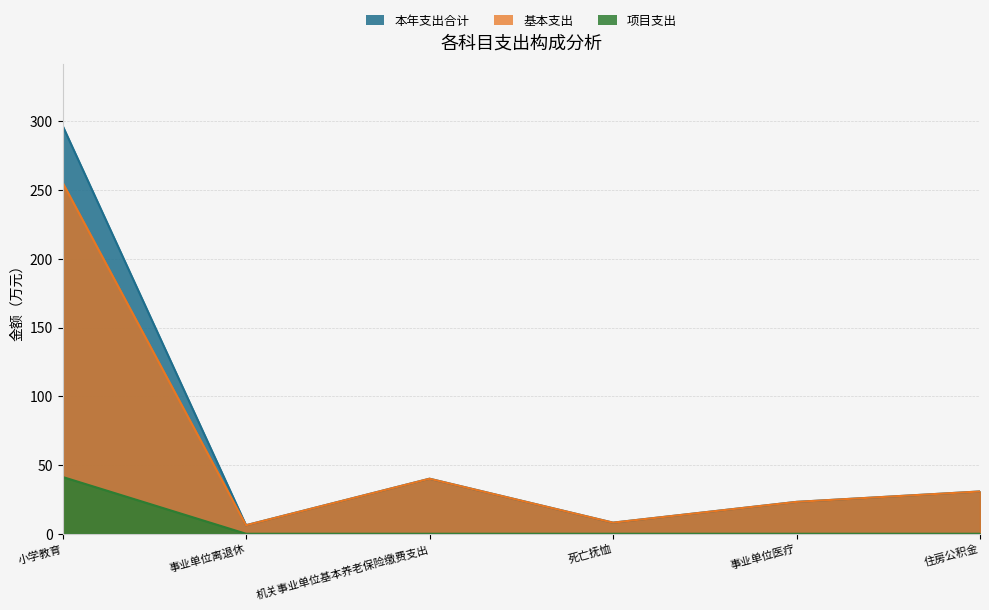

True or false: 项目支出 and 基本支出 intersect in this chart.

False